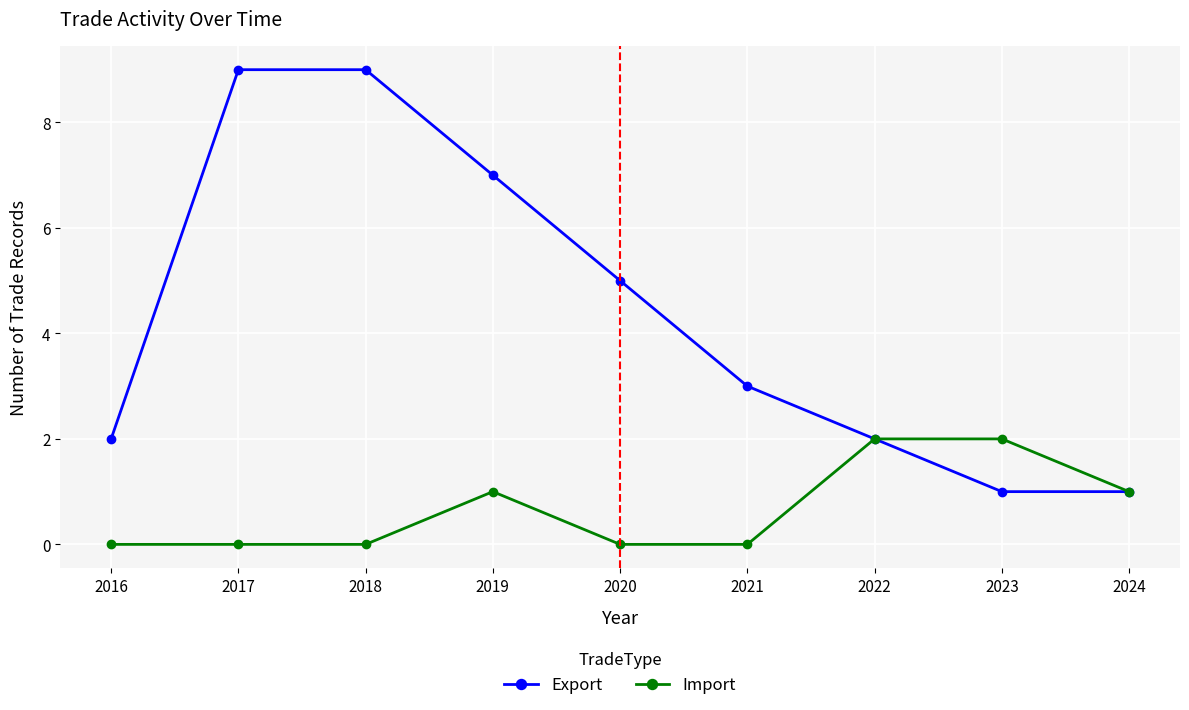

Which series has the widest spread of values?

Export